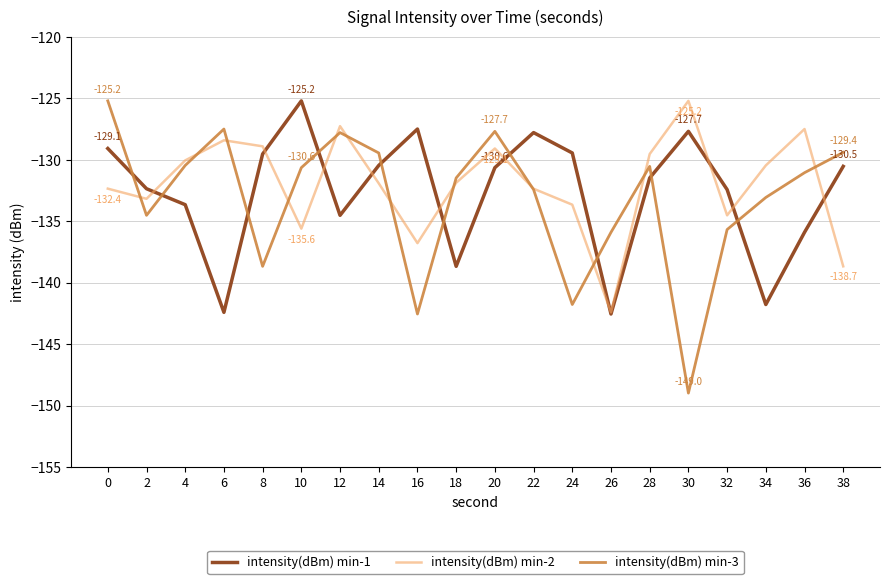

How many interior local valleys does the intensity(dBm) min-2 series have?

5